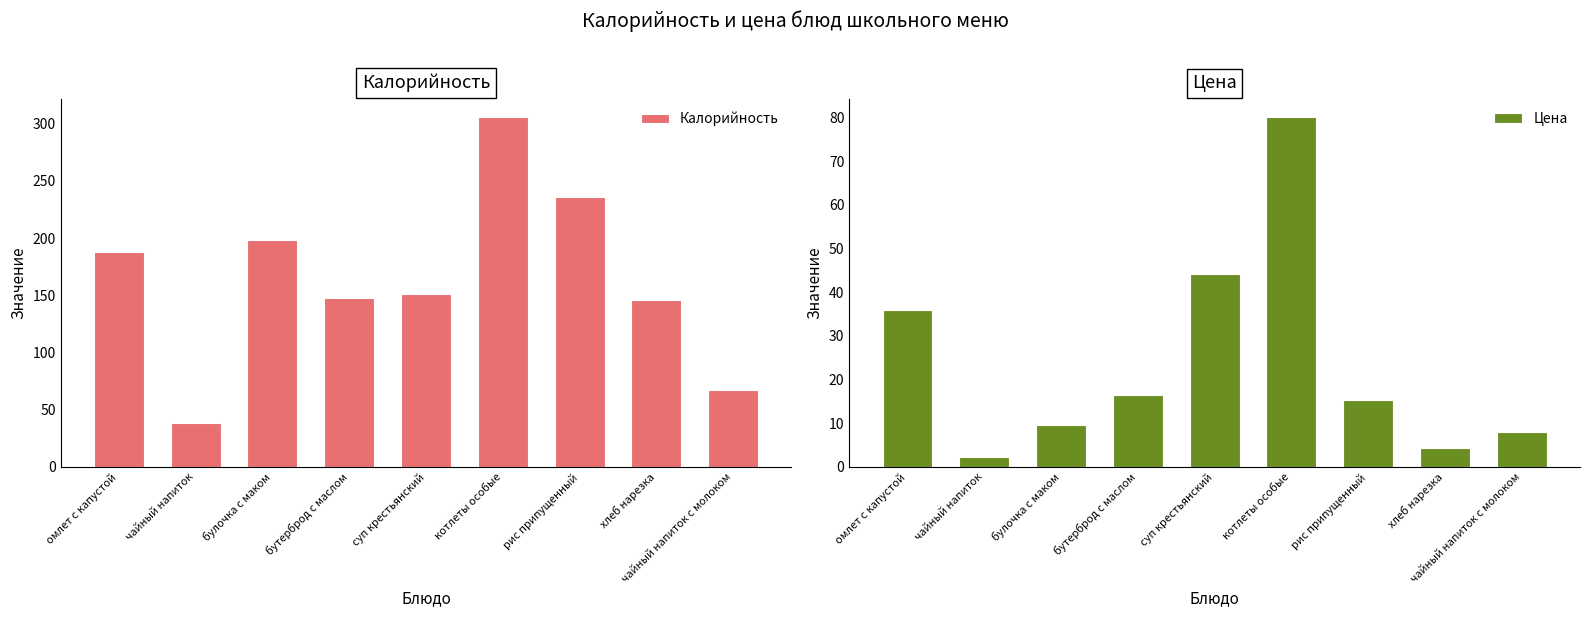

Read the Цена value at рис припущенный.

15.3